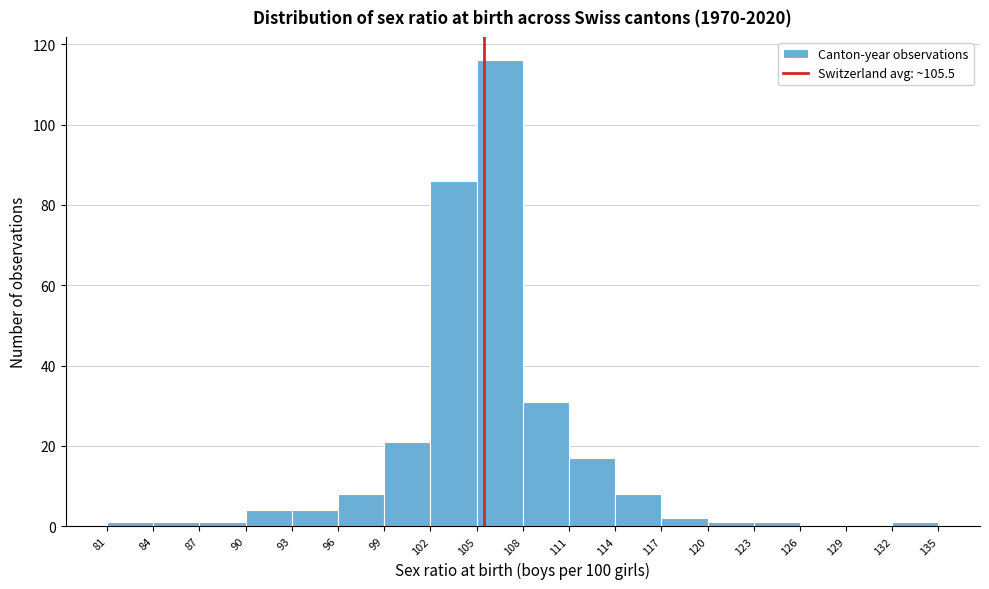

Reading left to right, list every bar in this chart as the range it spans on the x-axis followed by its height. The values are not printed on the chart, so give them approximately, as read against the axis.

81 to 84: under 2
84 to 87: under 2
87 to 90: under 2
90 to 93: 4
93 to 96: 4
96 to 99: 8
99 to 102: 22
102 to 105: 86
105 to 108: 116
108 to 111: 32
111 to 114: 18
114 to 117: 8
117 to 120: 2
120 to 123: under 2
123 to 126: under 2
126 to 129: 0
129 to 132: 0
132 to 135: under 2